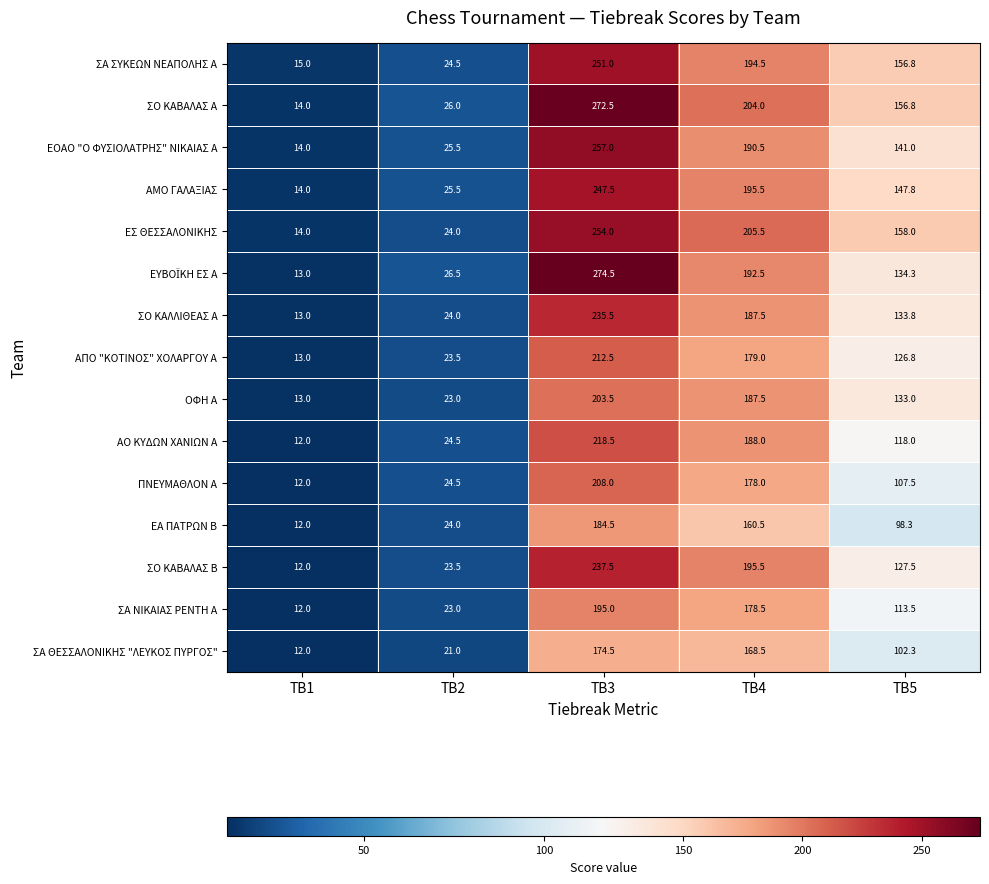

List the labels in order of ΑΜΟ ΓΑΛΑΞΙΑΣ value, smallest first.

TB1, TB2, TB5, TB4, TB3